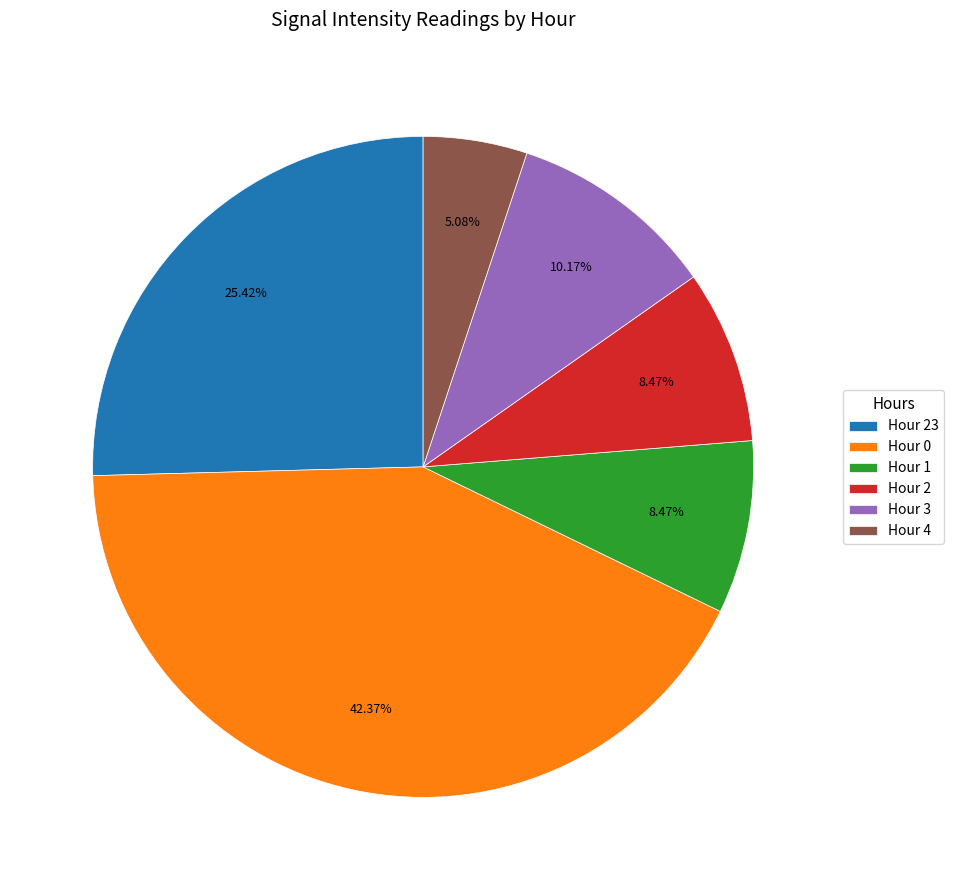

Is the sum of Hour 1 and Hour 23 greater than half?

No